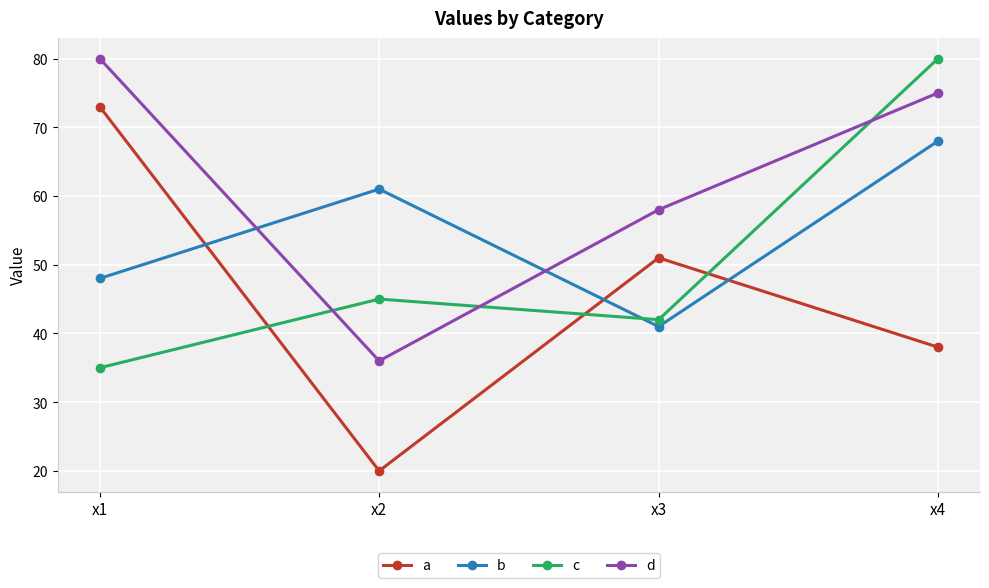

The value of d at x1 is 117. True or false?

False